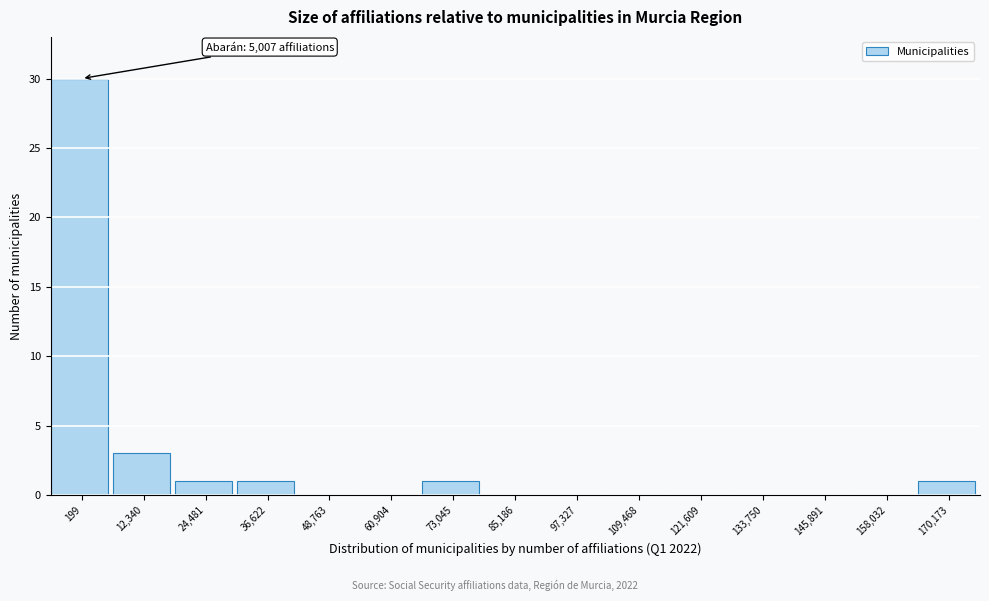

Reading right to left, what are all the values shown in this chart?

170,173=1	158,032=0	145,891=0	133,750=0	121,609=0	109,468=0	97,327=0	85,186=0	73,045=1	60,904=0	48,763=0	36,622=1	24,481=1	12,340=3	199=30